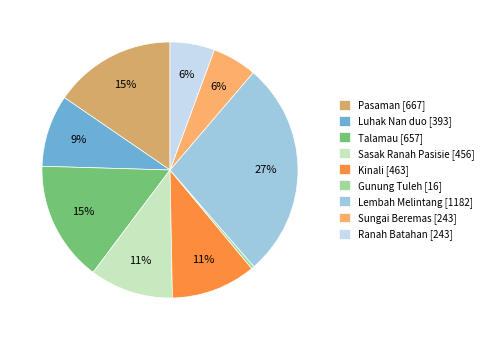

Does Kinali account for over 50% of the chart?

No